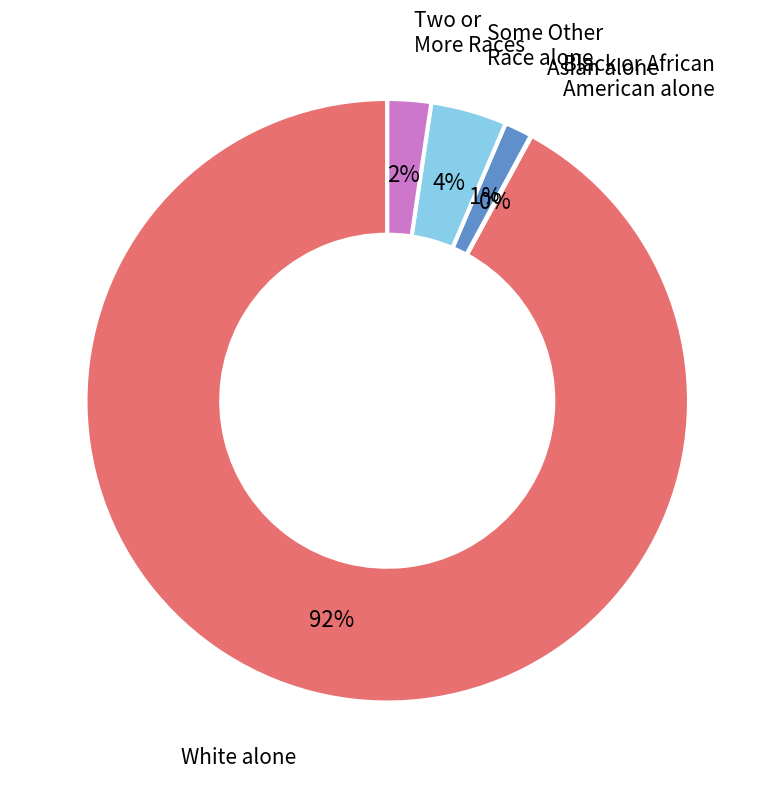

Is there a majority slice in this chart?

Yes